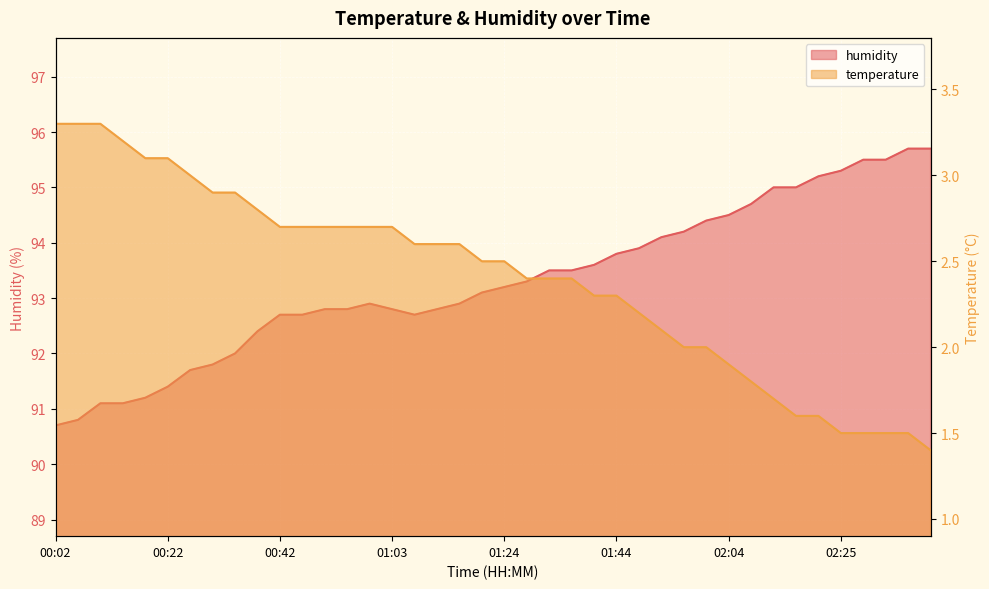

Which series changed the most between 00:14 and 00:34?

humidity